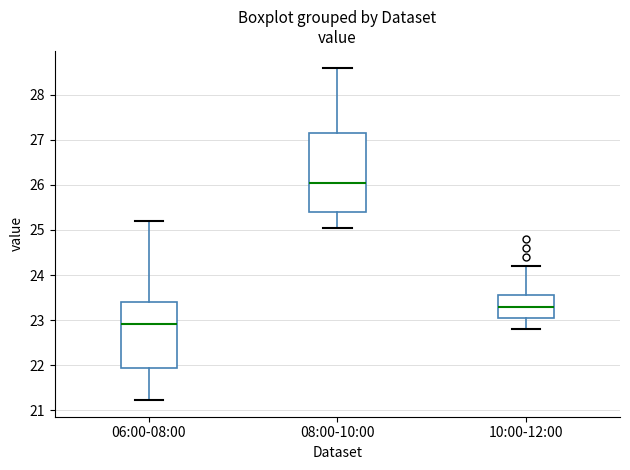

Which box's median line is the lowest?

06:00-08:00